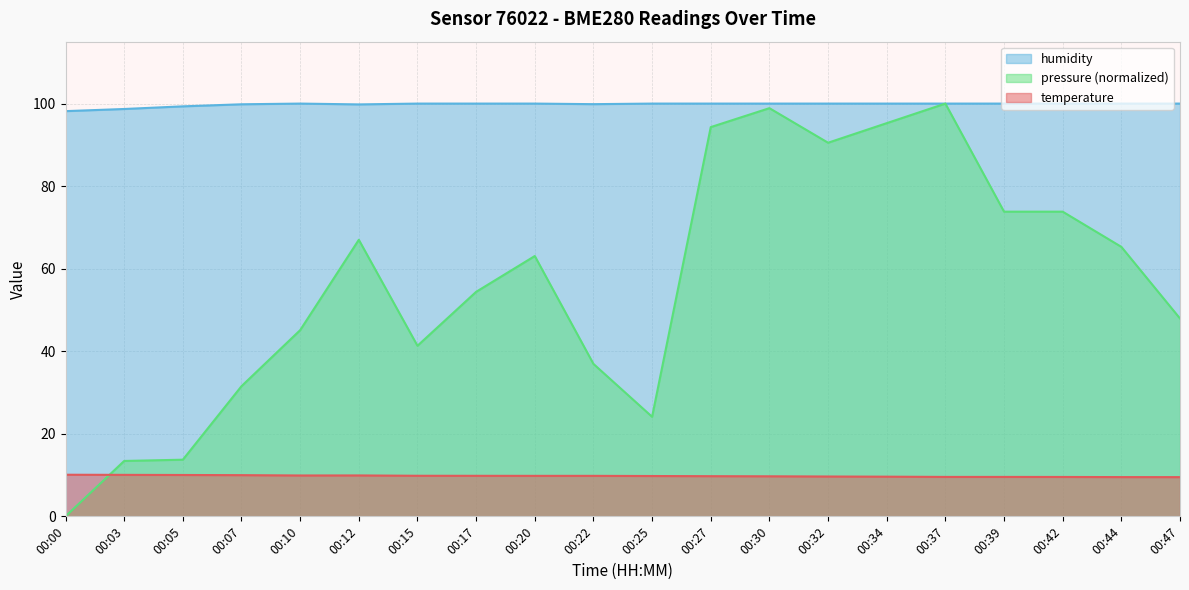

Reading left to right, transcribe all the data shown in this chart.

temperature: 10.1	10.1	10.0	10.0	9.9	9.9	9.8	9.8	9.8	9.8	9.8	9.7	9.7	9.7	9.6	9.6	9.6	9.5	9.5	9.5
humidity: 98.2	98.7	99.3	99.8	100.0	99.8	100.0	100.0	100.0	99.9	100.0	100.0	100.0	100.0	100.0	100.0	100.0	100.0	100.0	100.0
pressure: 0.0	13.4	13.7	31.5	45.1	67.0	41.3	54.4	63.1	36.9	24.1	94.3	98.9	90.5	95.3	100.0	73.8	73.8	65.3	47.9